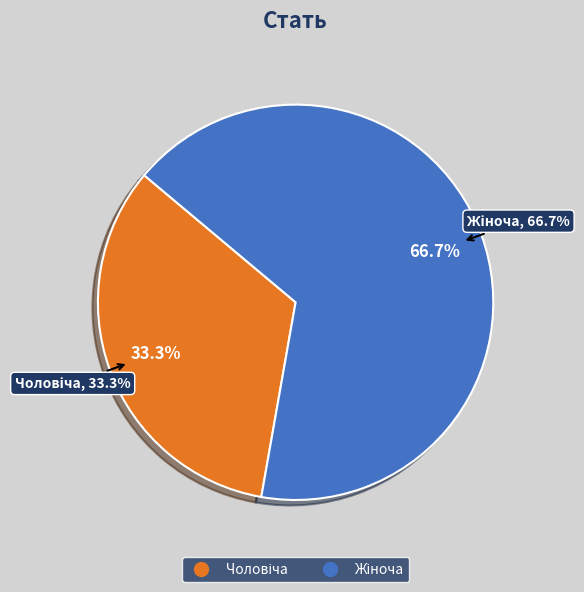

Is it true that Чоловіча is 20% of the pie?

False